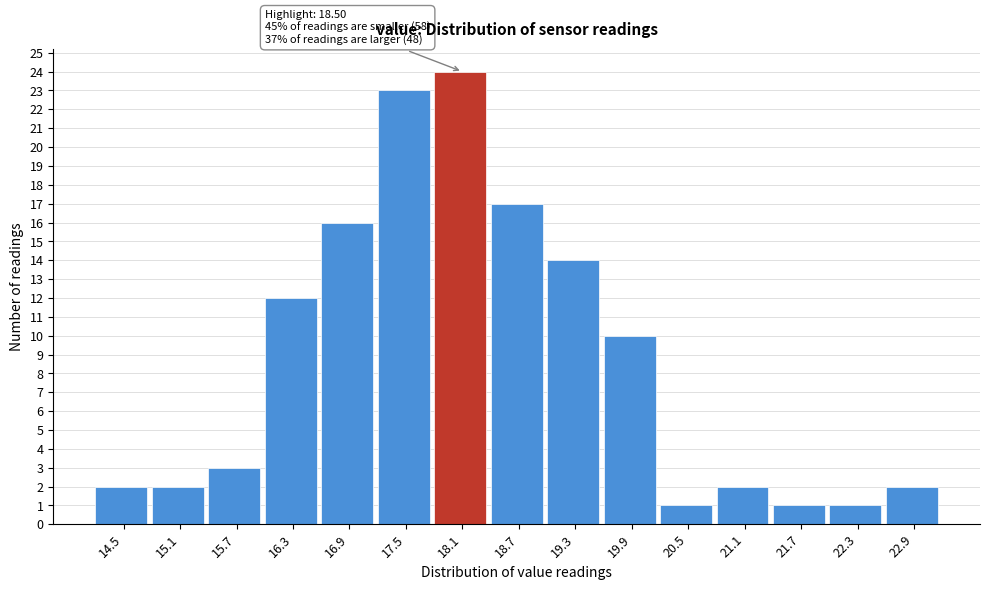

Reading left to right, extract all data points from this chart.

14.5=2	15.1=2	15.7=3	16.3=12	16.9=16	17.5=23	18.1=24	18.7=17	19.3=14	19.9=10	20.5=1	21.1=2	21.7=1	22.3=1	22.9=2